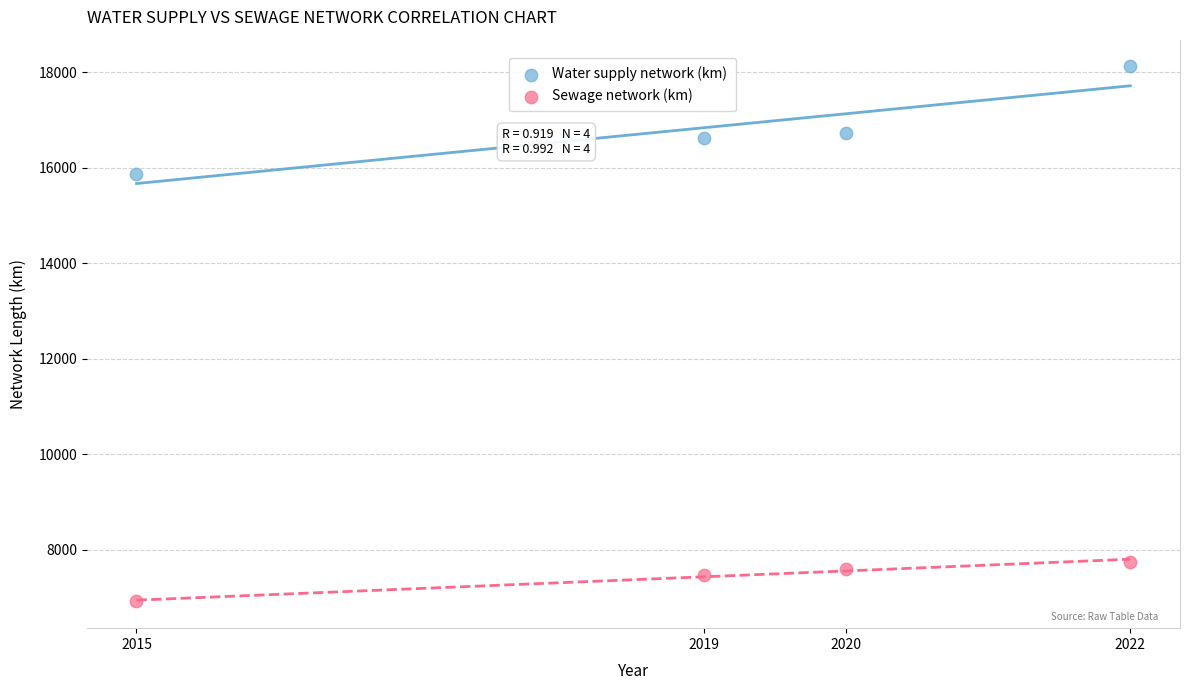

Across all series, what Y value is closest to 12520?

15872.2